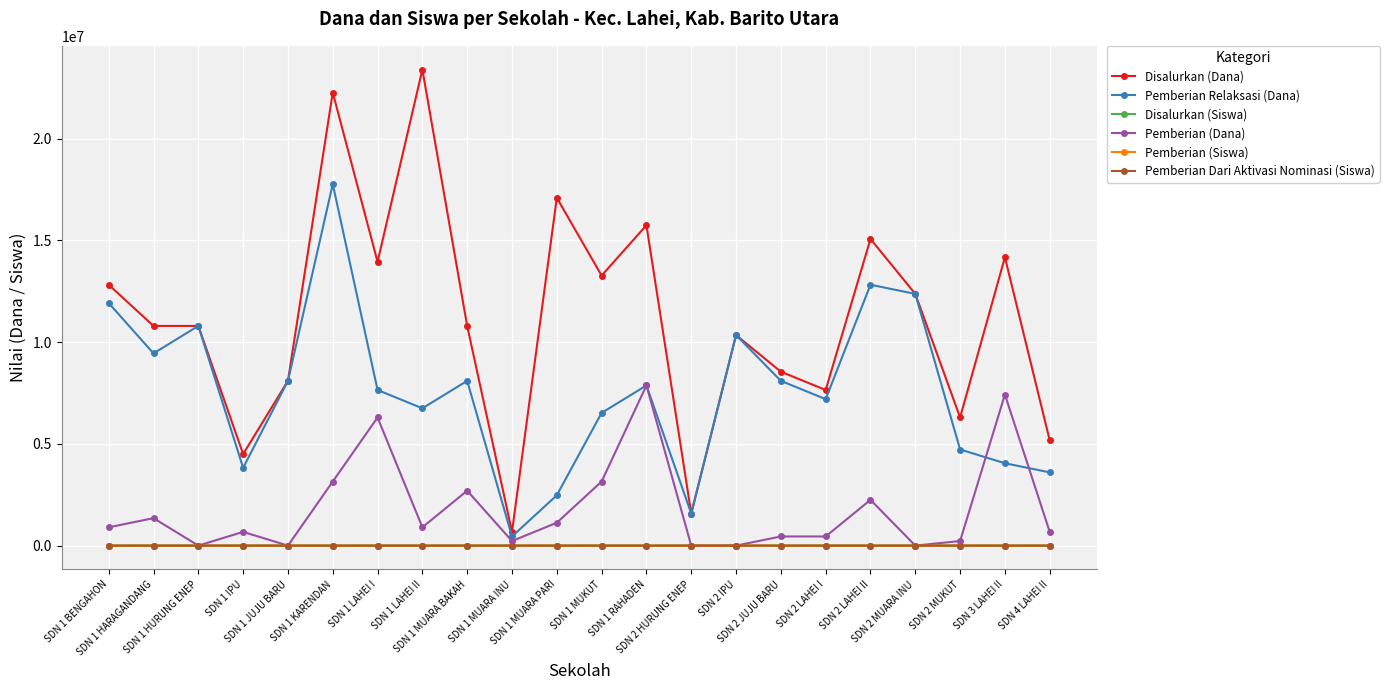

True or false: Disalurkan (Siswa) and Disalurkan (Dana) intersect in this chart.

False